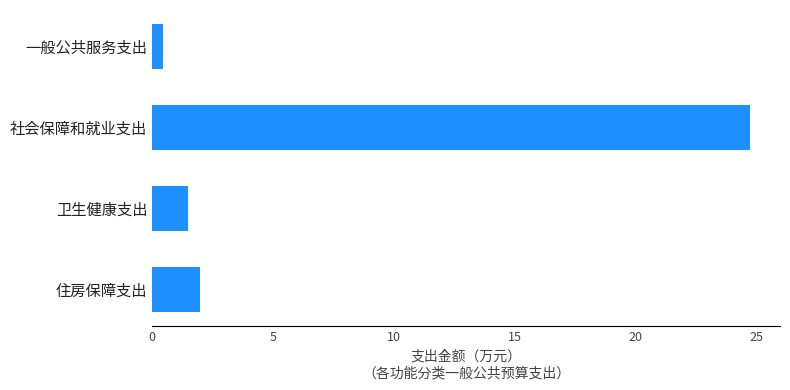

What is the difference between the maximum and minimum values?

24.3